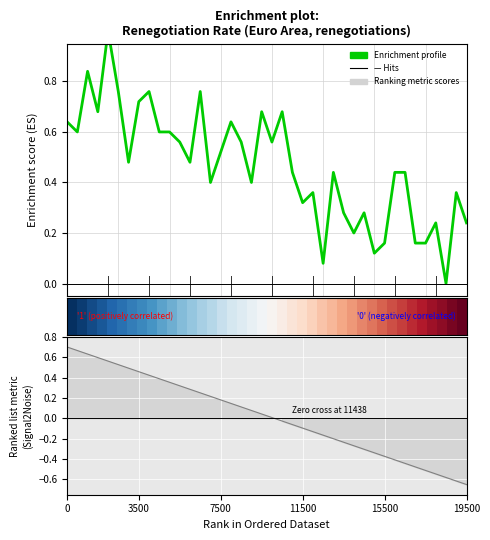

The value of Enrichment profile at 11 is 0.4. True or false?

False